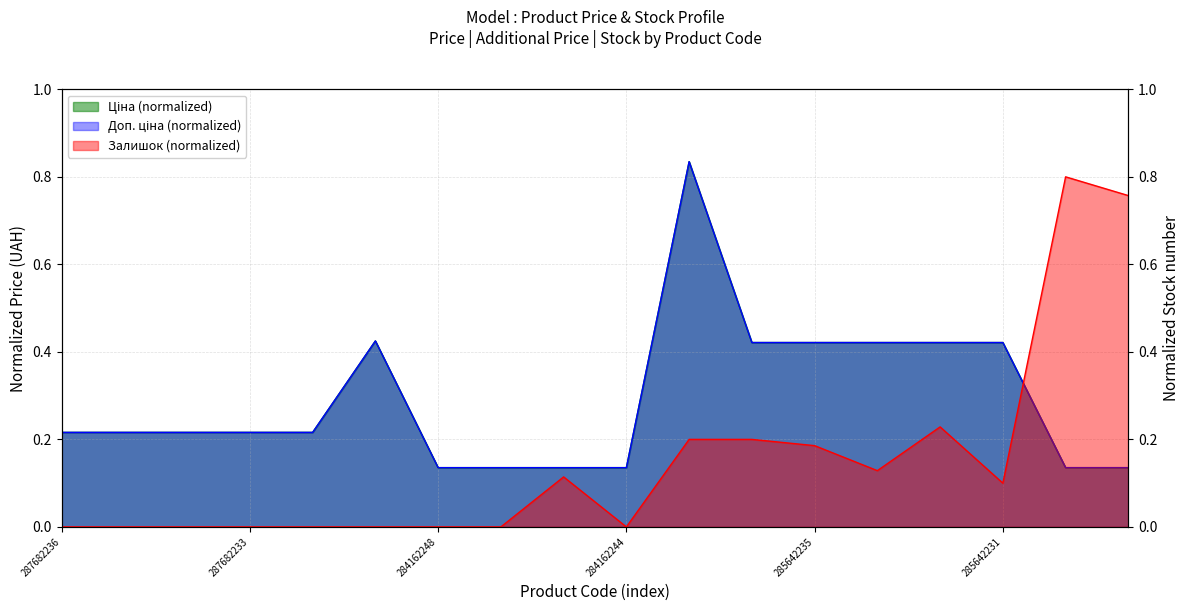

What is the difference between the maximum and second lowest values in the Ціна series?

0.7